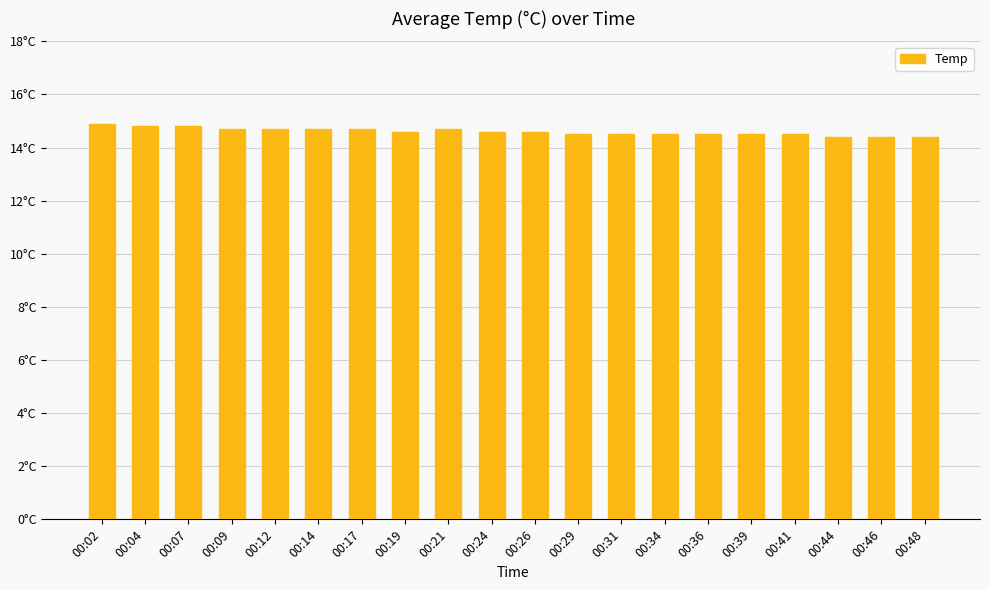

What is the change in value from 00:02 to 00:48?

-0.5